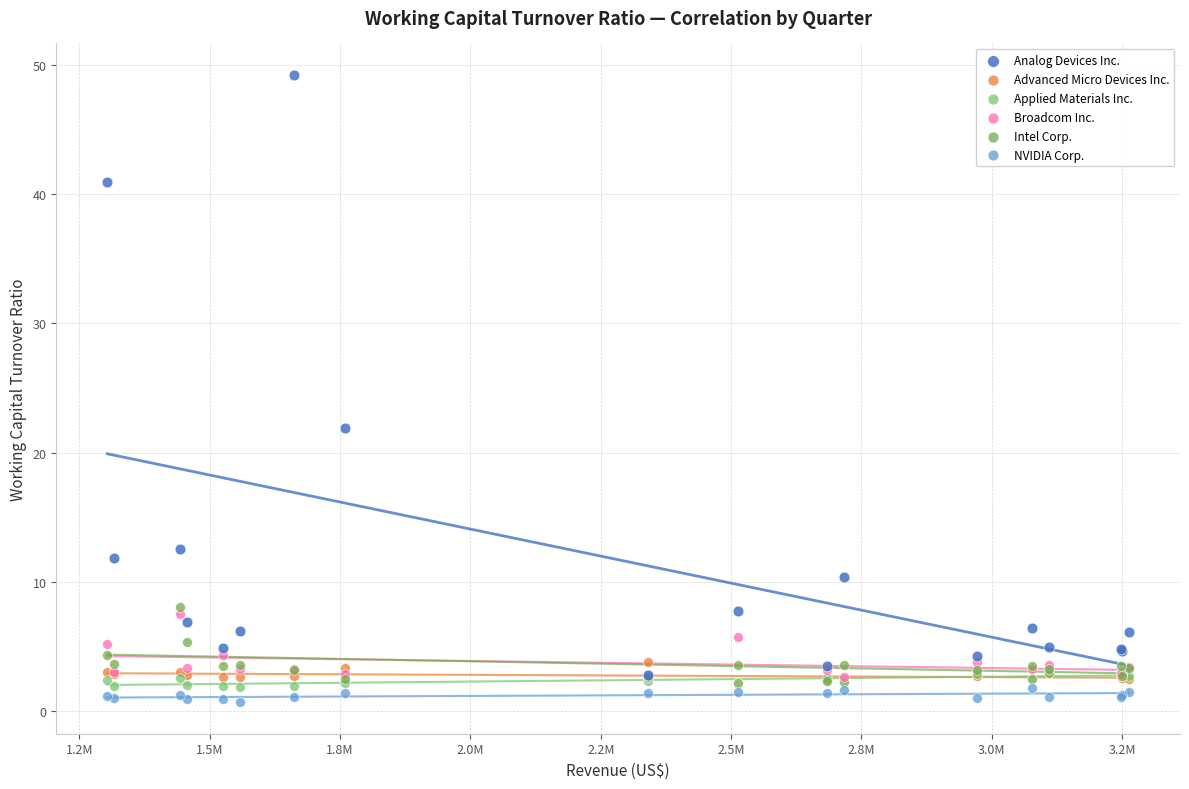

Across all series, what Y value is closest to 24?

21.9